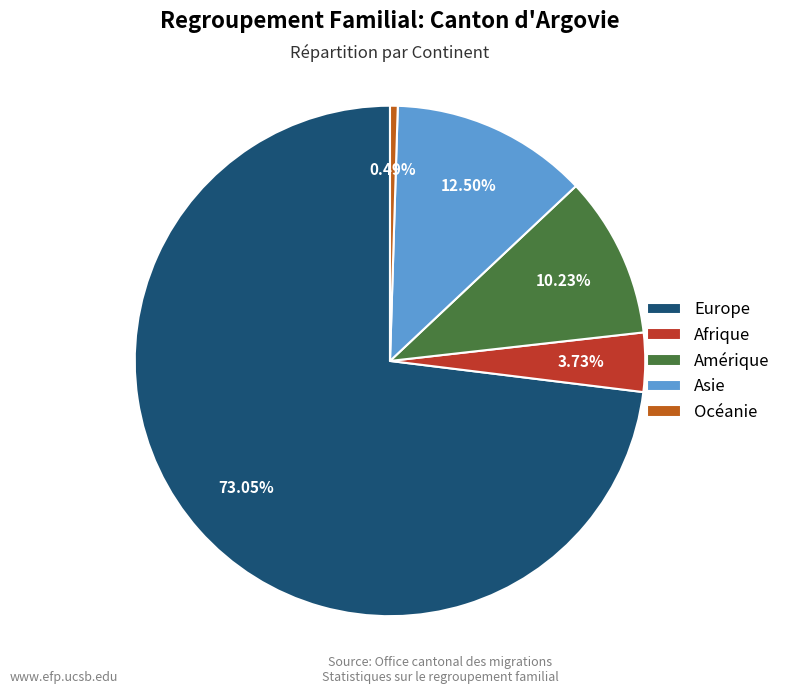

To the nearest percent, what is the combined percentage of Océanie and Afrique?

4%